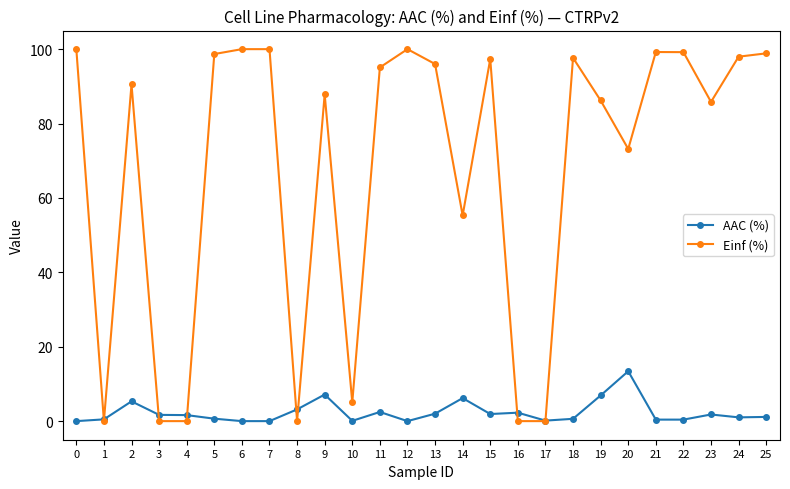

Which series changed the most between 4 and 15?

Einf (%)